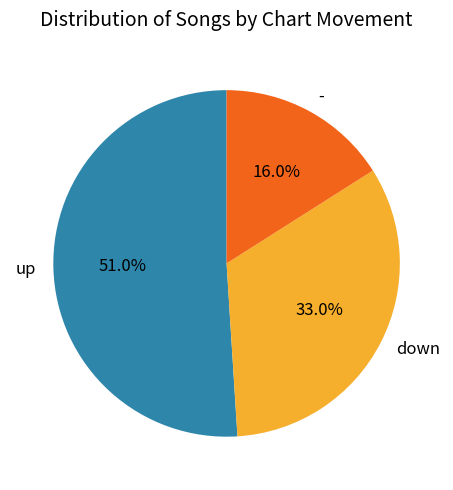

What is the majority slice?

up